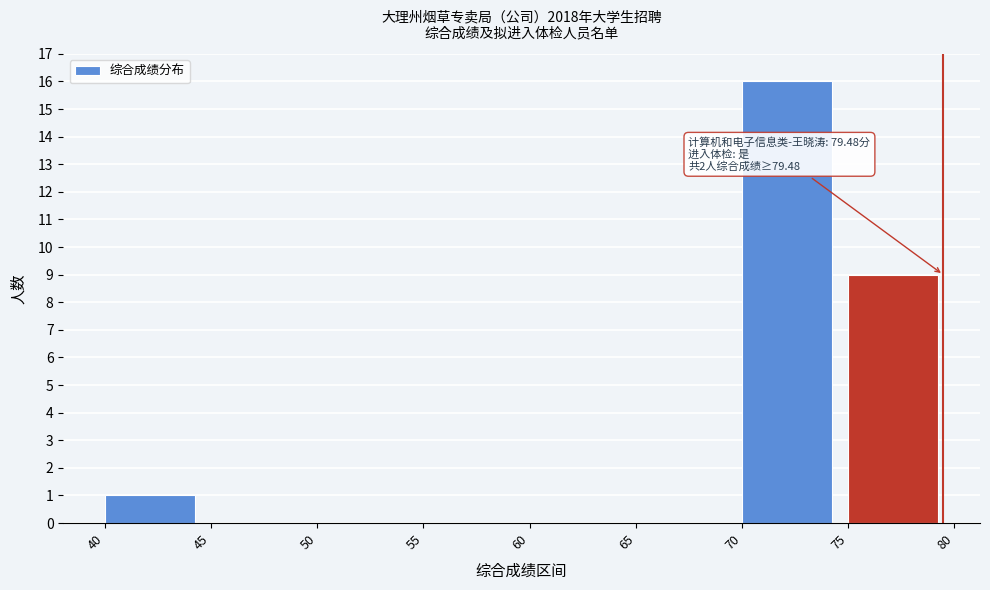

Over which range of the x-axis is the bar tallest?

70 to 75